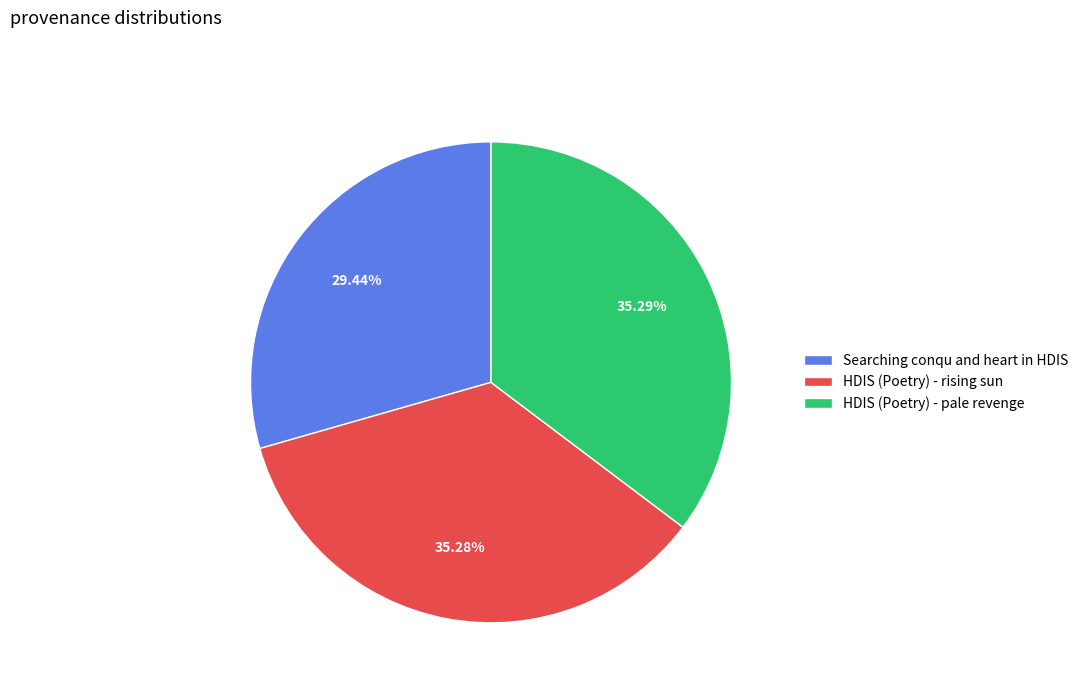

Which category has the smallest portion of the pie?

Searching conqu and heart in HDIS